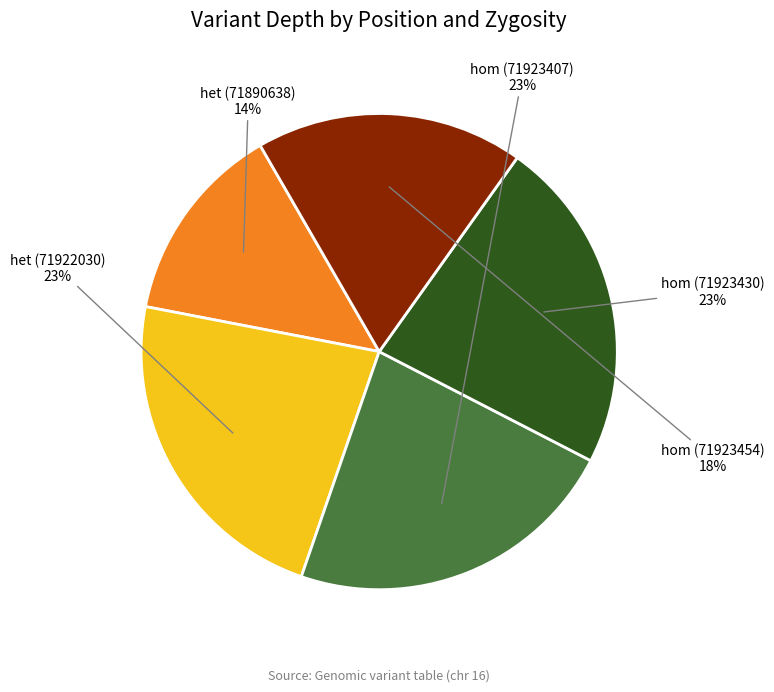

Between het (71922030) and het (71890638), which is larger?

het (71922030)